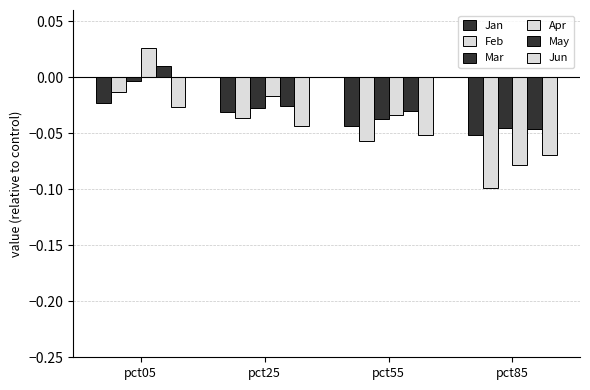

Which series has the largest range (max minus min)?

Apr